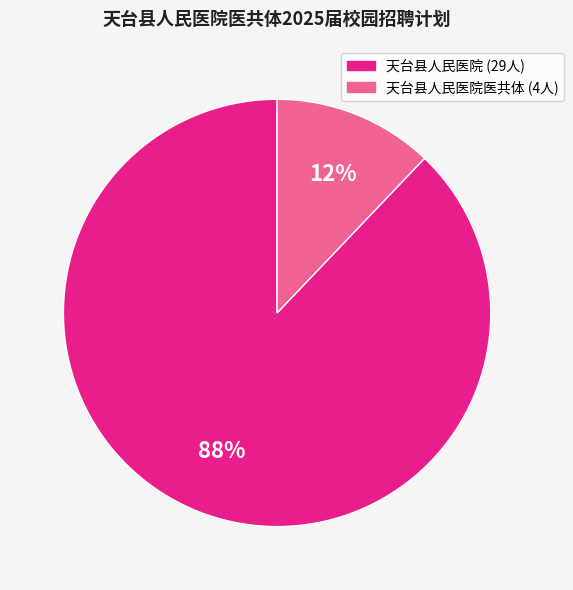

To the nearest percent, what is the difference between the largest and smallest slice percentages?

76%